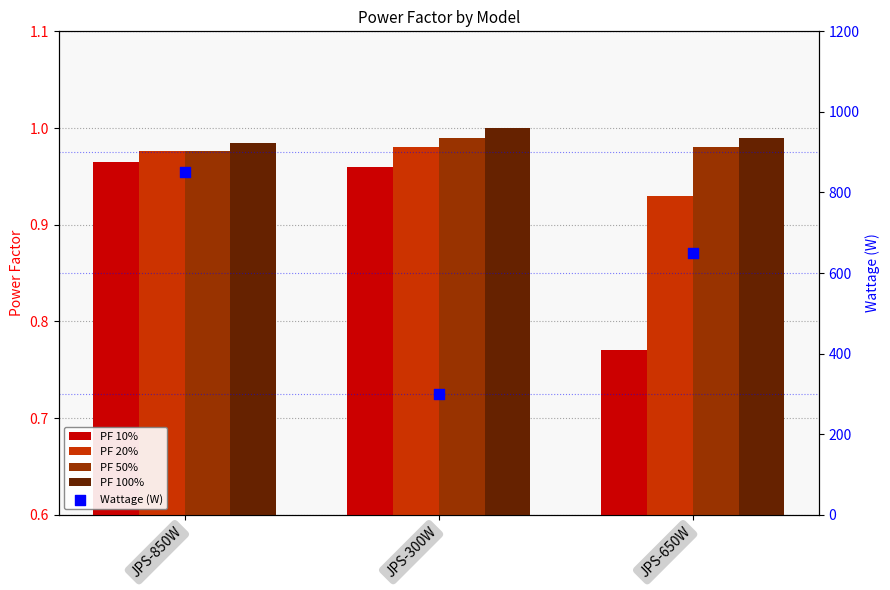

At how many categories does at least one series exceed 482?

2